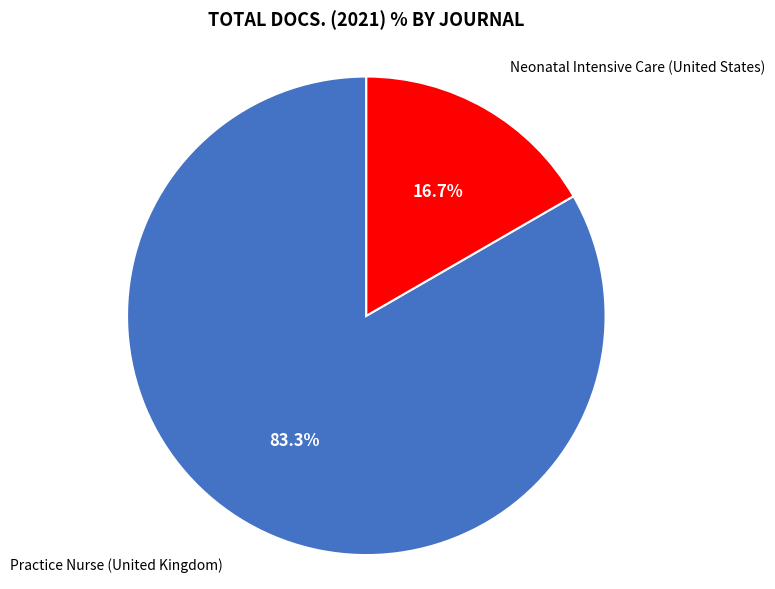

Is there any slice that represents more than half of the pie?

Yes